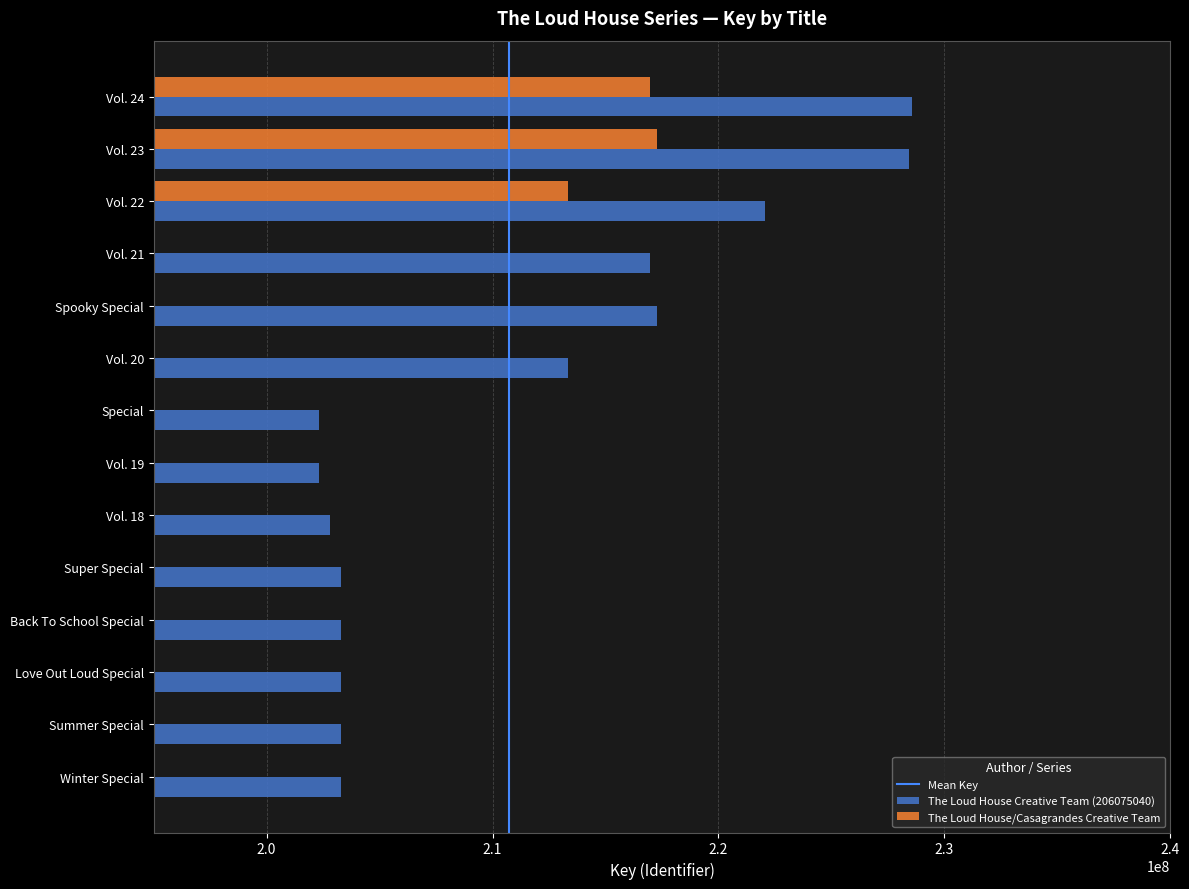

What is the label of the 9th bar from the left?

Vol. 18